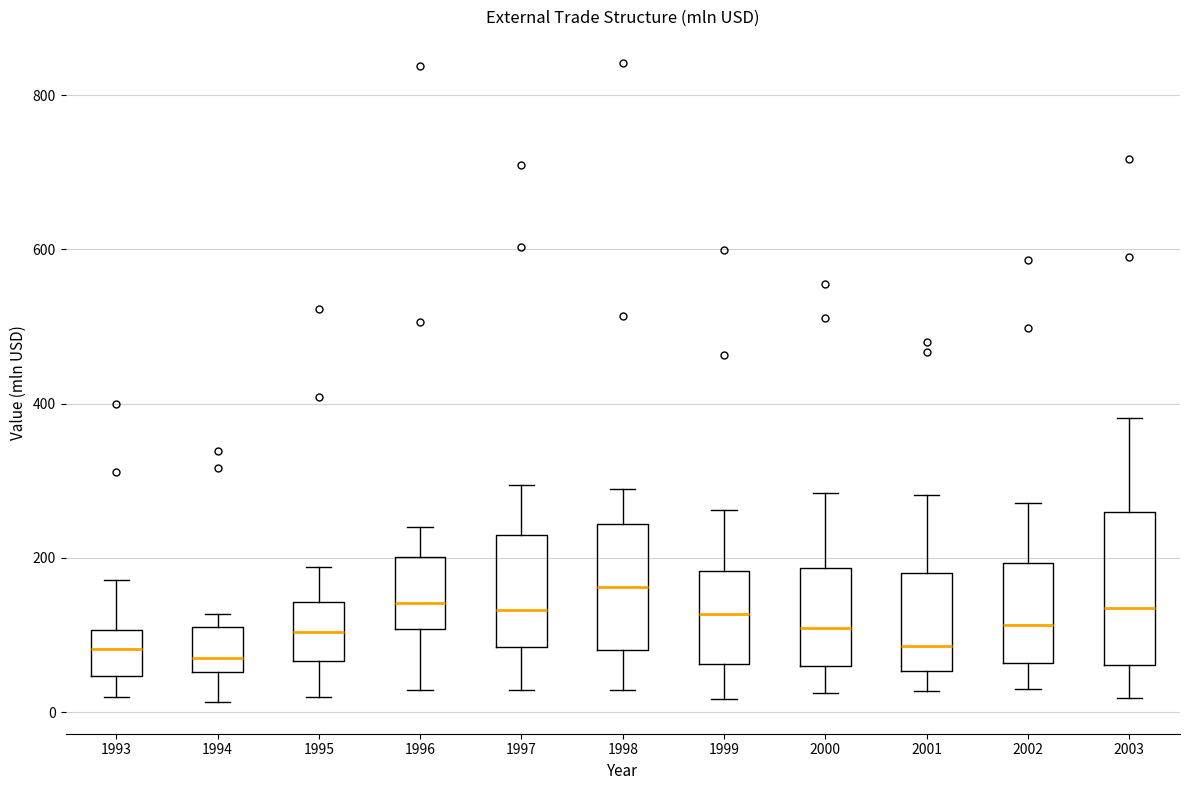

Reading left to right, transcribe this box plot: for each box, give where its median line is, the range the box spans, and where its two whiskers end, as read against the y-axis. The values are not printed on the chart, so give them approximately, as read against the axis.

1993: median 80, box 40 to 100, whiskers 20 to 180
1994: median 80, box 60 to 120, whiskers 20 to 120 (just above the box's upper edge)
1995: median 100, box 60 to 140, whiskers 20 to 180
1996: median 140, box 100 to 200, whiskers 20 to 240
1997: median 140, box 80 to 220, whiskers 20 to 300
1998: median 160, box 80 to 240, whiskers 20 to 280
1999: median 120, box 60 to 180, whiskers 20 to 260
2000: median 100, box 60 to 180, whiskers 20 to 280
2001: median 80, box 60 to 180, whiskers 20 to 280
2002: median 120, box 60 to 200, whiskers 20 to 280
2003: median 140, box 60 to 260, whiskers 20 to 380